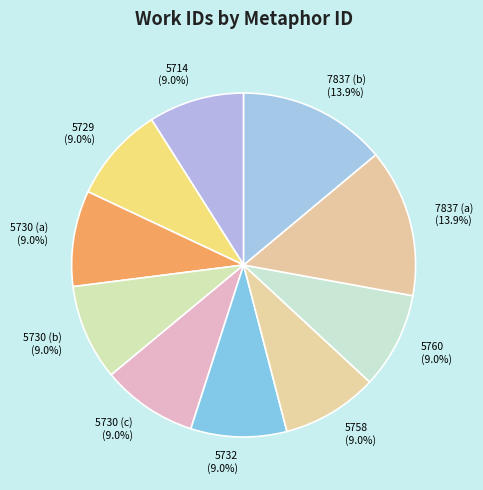

True or false: 5730 (a) accounts for 9% of the total.

True